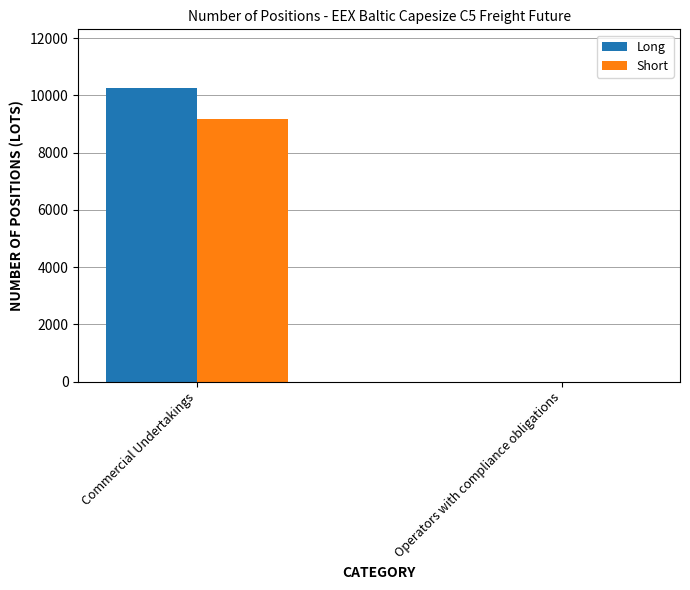

What are all the series names shown in the legend?

Long, Short